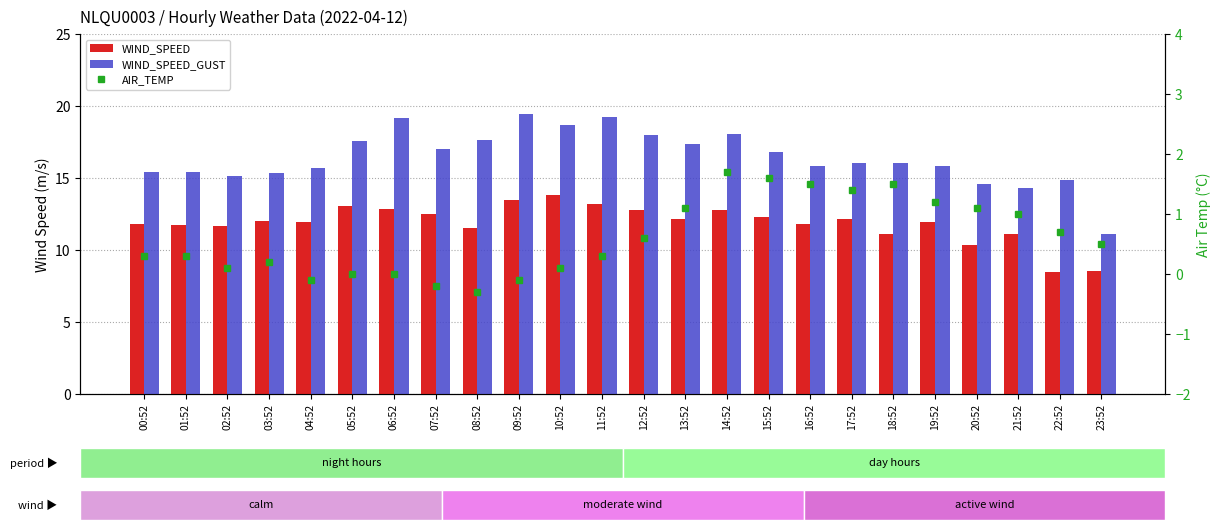

Which has a higher value, 00:52 or 23:52?

00:52